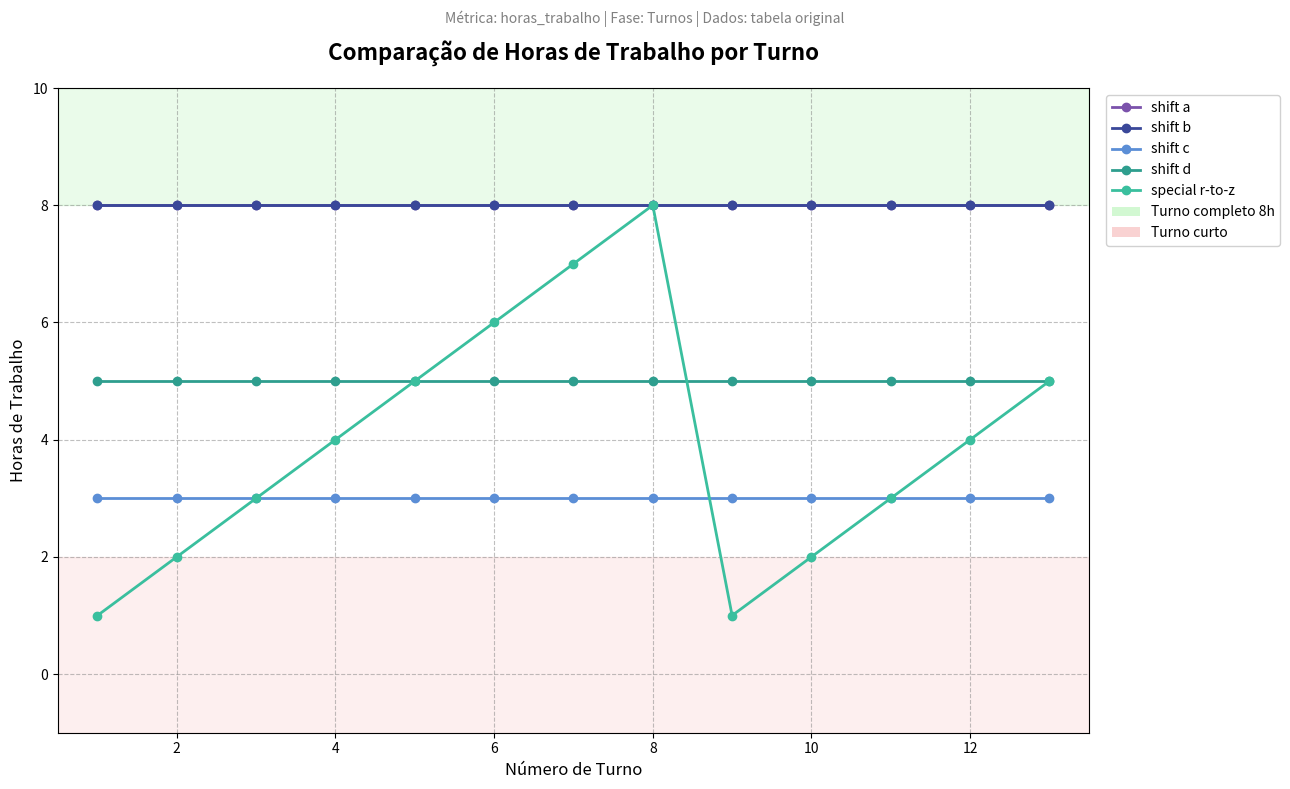

Does the chart have visible grid lines?

Yes